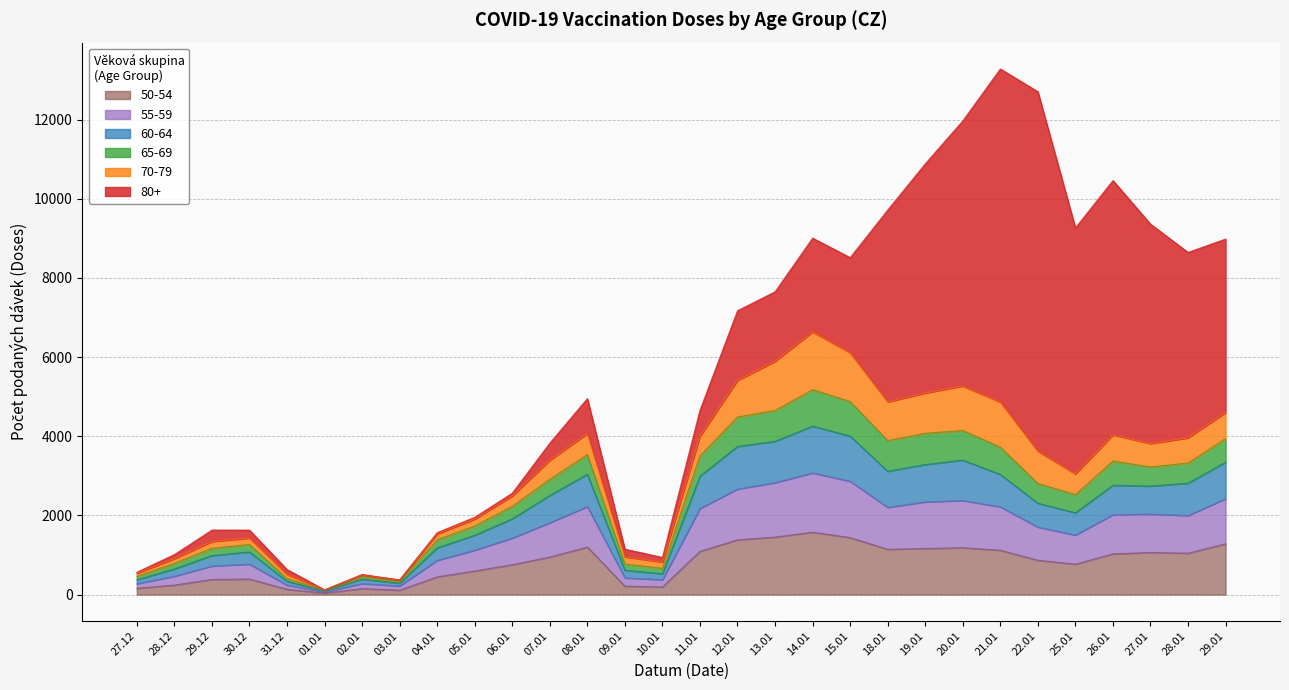

What is the sum of the 70-79 values at 29.12.2020 and 28.12.2020?

287